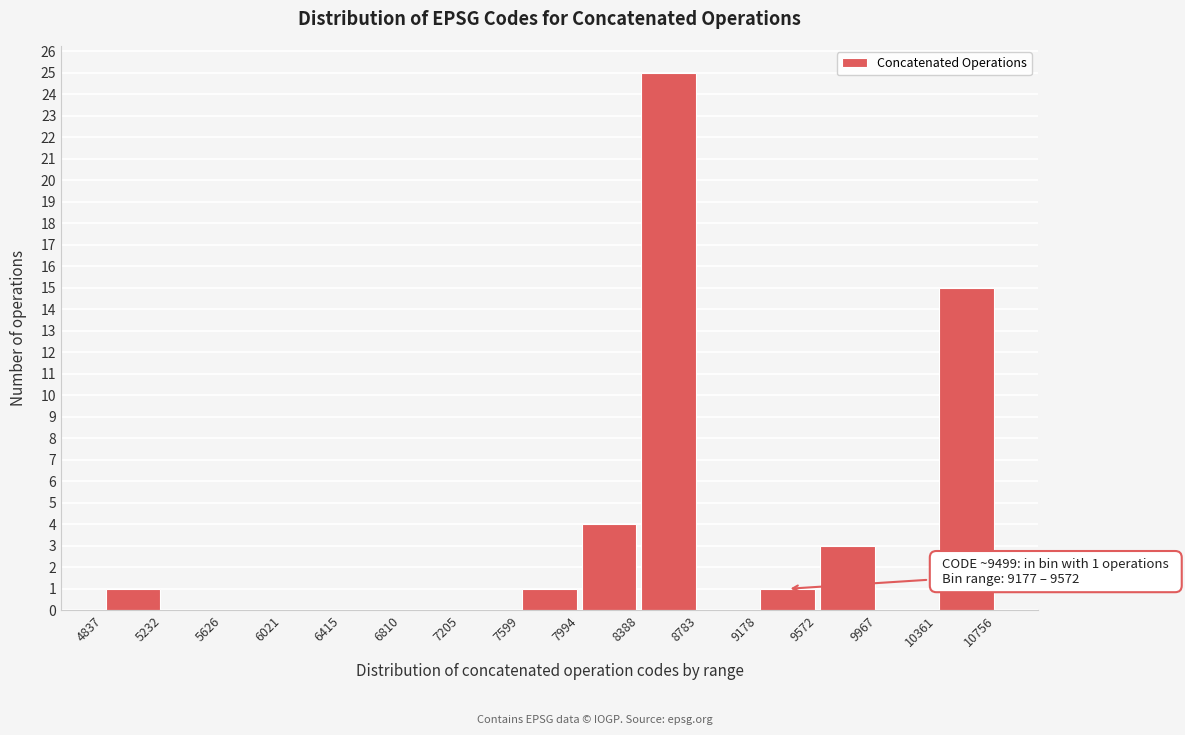

Which range on the x-axis has the tallest bar?

8388 to 8783